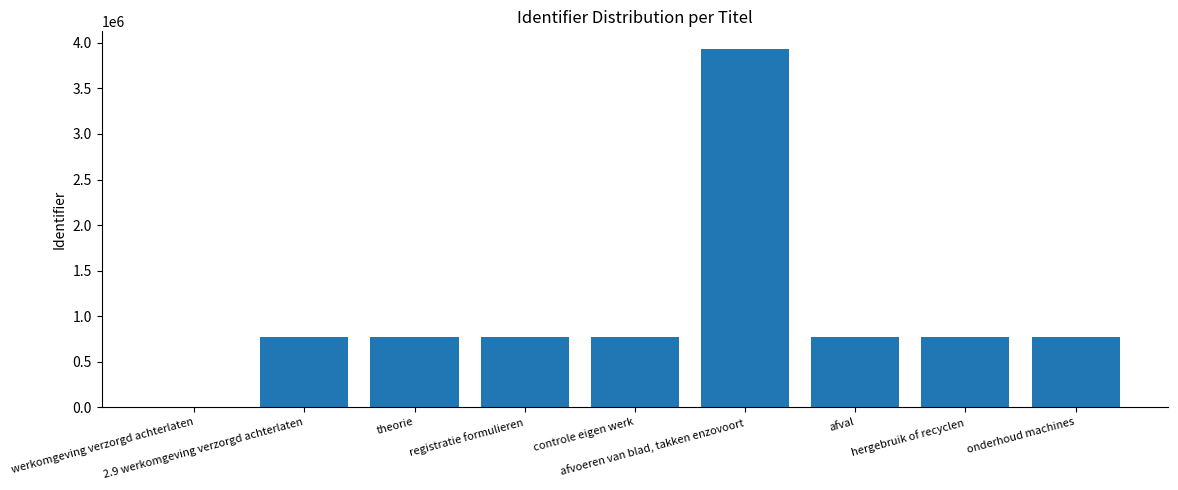

What is the greatest value displayed?

3930525